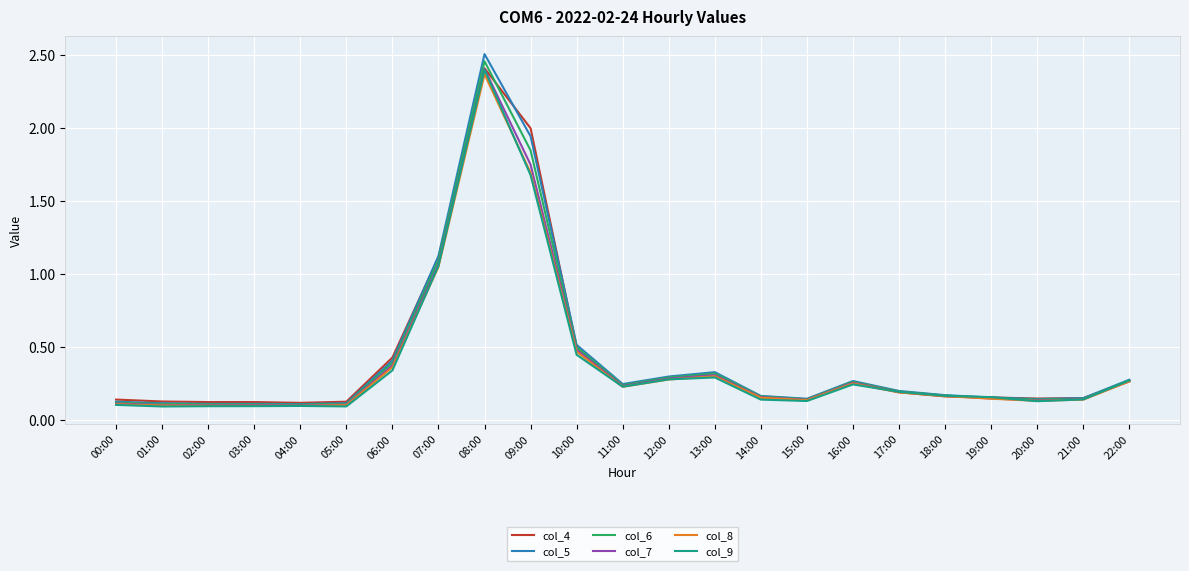

What is the sum of all col_8 values?

8.9